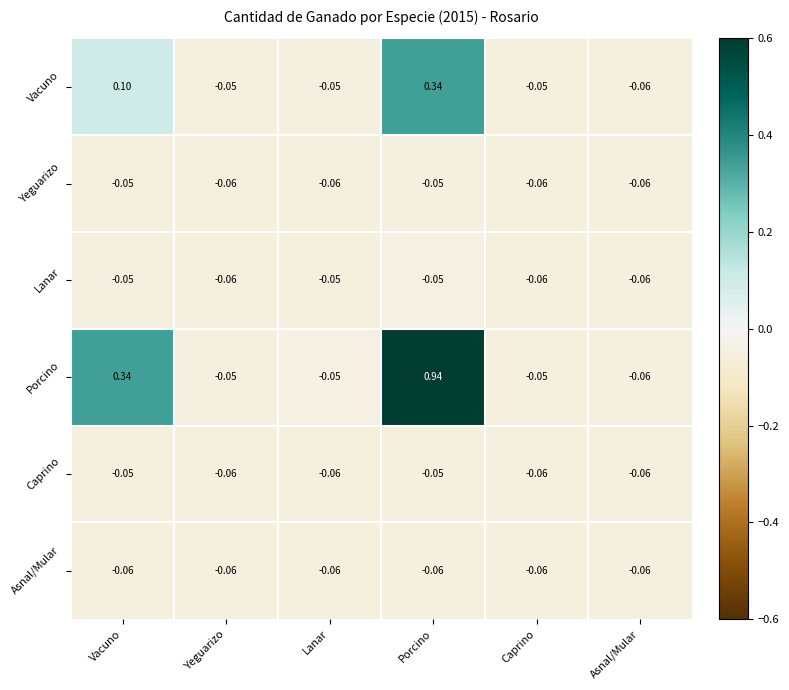

Where does the Porcino series first go above 0?

Vacuno